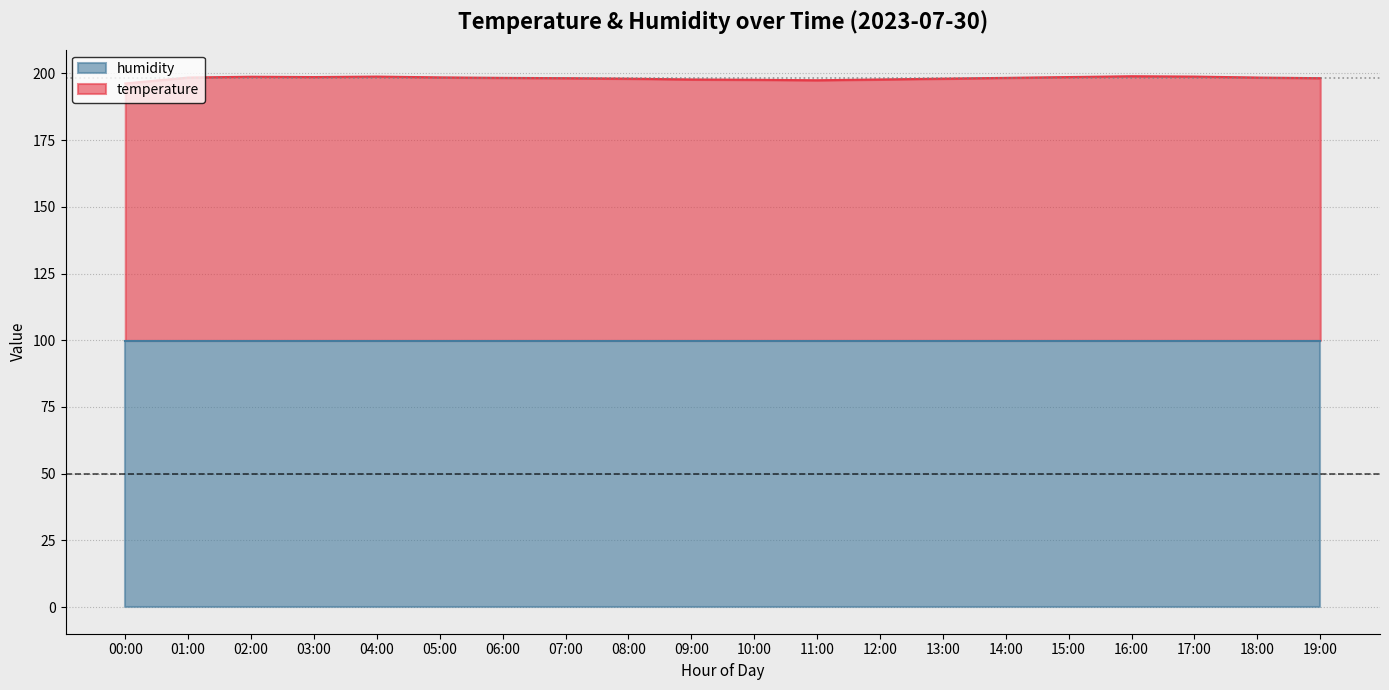

Does the chart display data point markers on the line(s)?

No